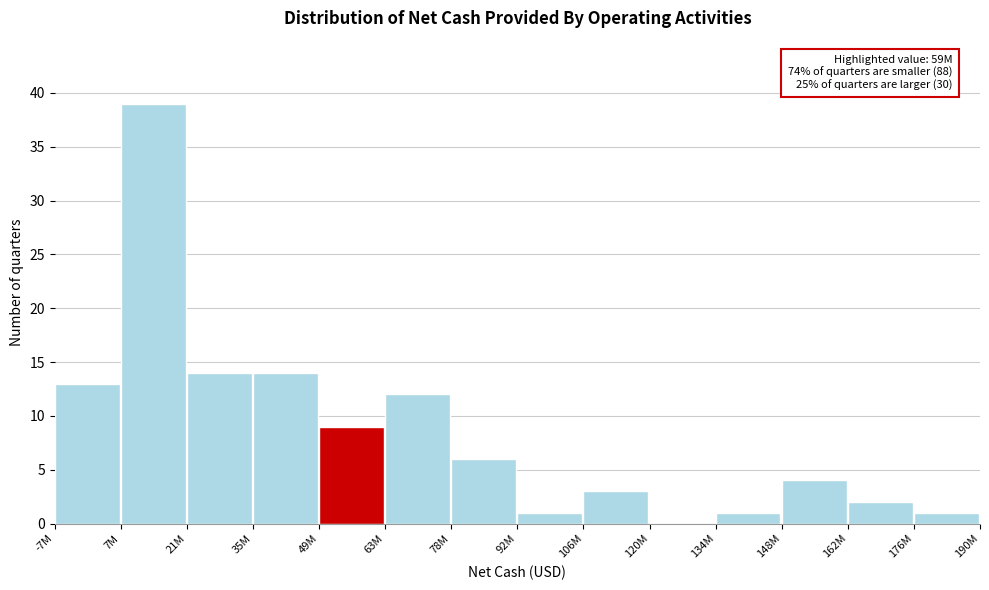

Reading left to right, transcribe all the data shown in this chart.

-7M=13	7M=39	21M=14	35M=14	49M=9	63M=12	78M=6	92M=1	106M=3	120M=0	134M=1	148M=4	162M=2	176M=1